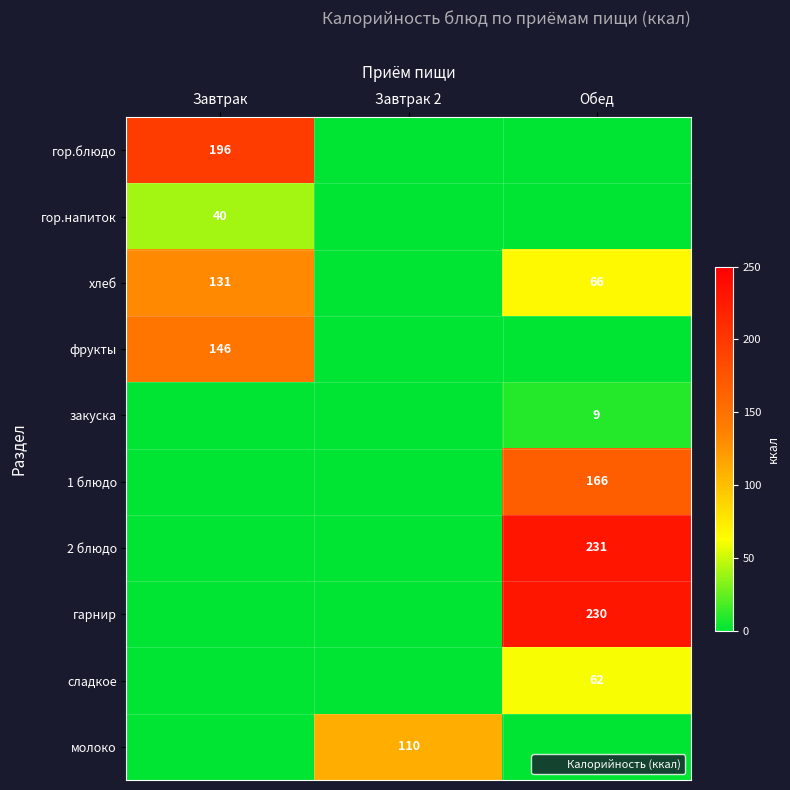

True or false: молоко has a value of 39 at Завтрак 2.

False